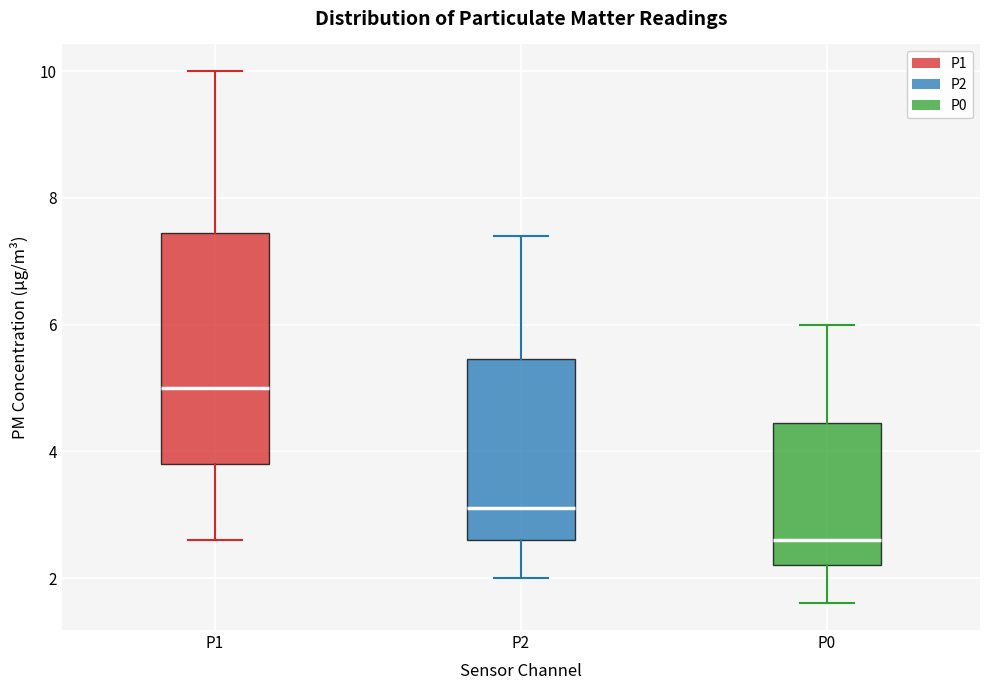

Which box has the highest median line?

P1